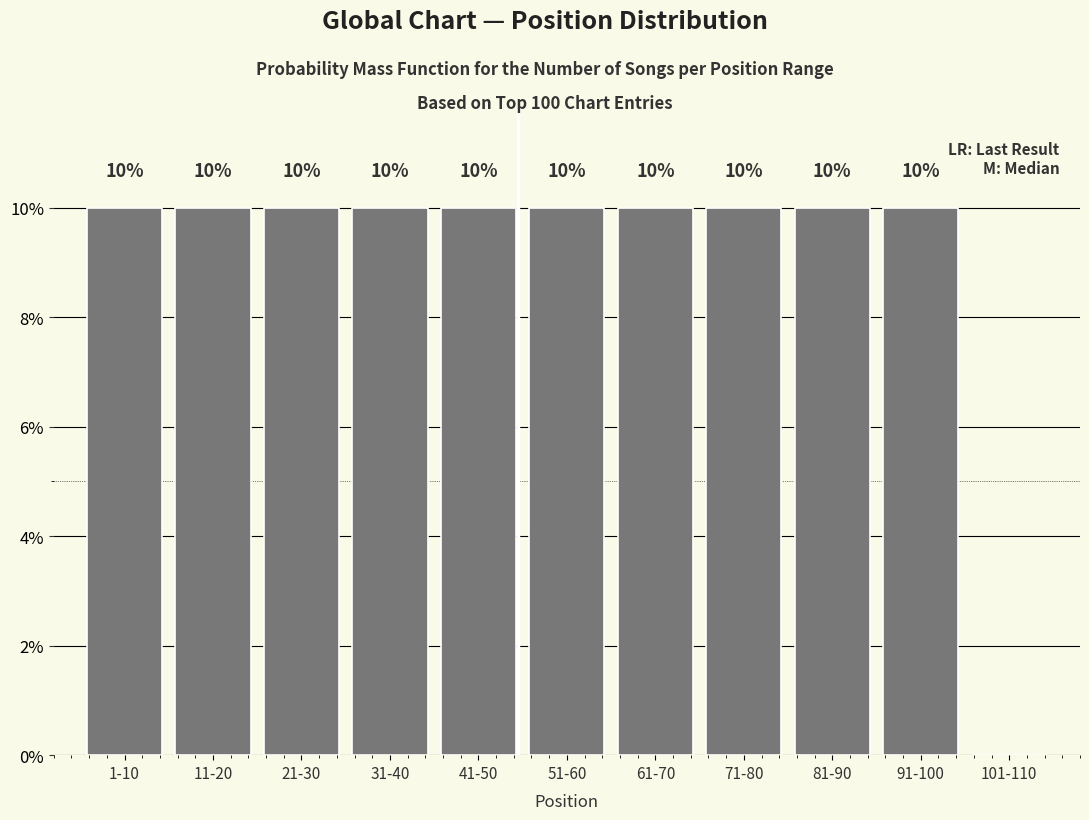

Reading left to right, what are all the values shown in this chart?

1-10=10	11-20=10	21-30=10	31-40=10	41-50=10	51-60=10	61-70=10	71-80=10	81-90=10	91-100=10	101-110=0